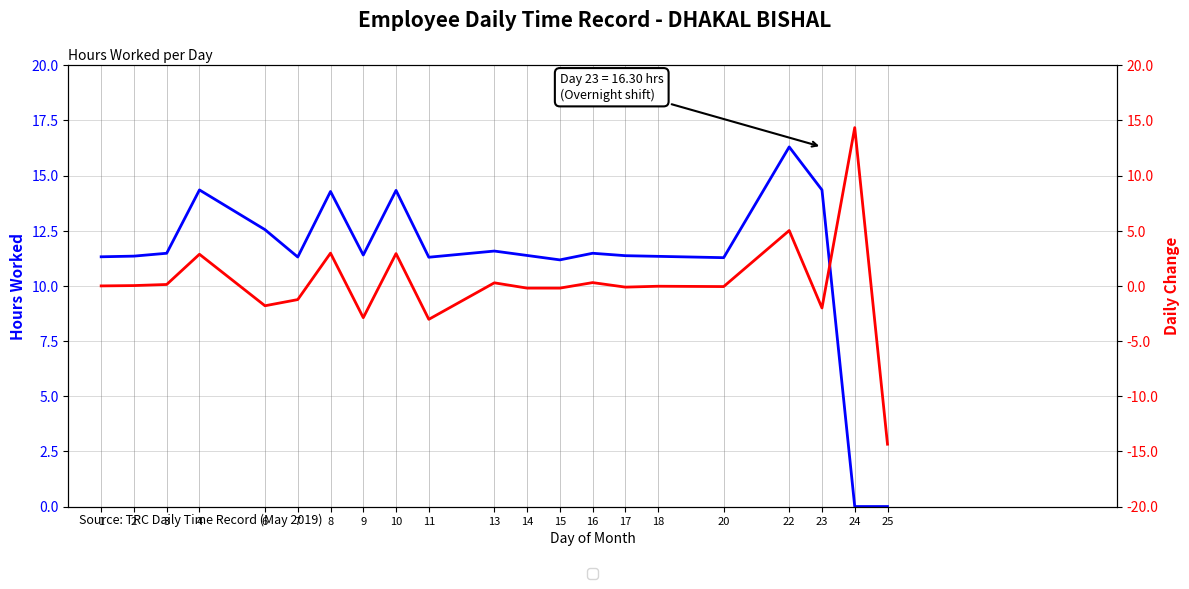

The value of Hours Worked at 6 is 4.9. True or false?

False